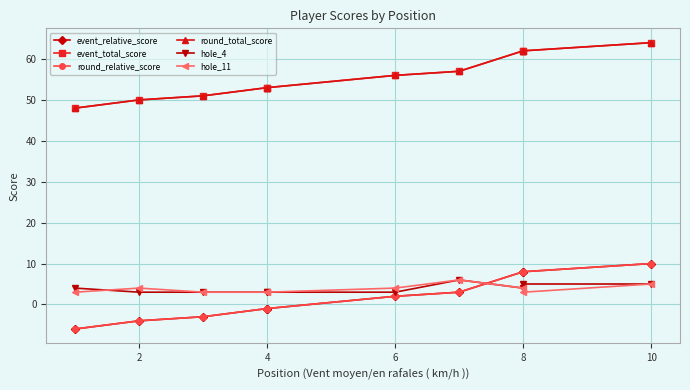

What are all the series names shown in the legend?

event_relative_score, event_total_score, round_relative_score, round_total_score, hole_4, hole_11